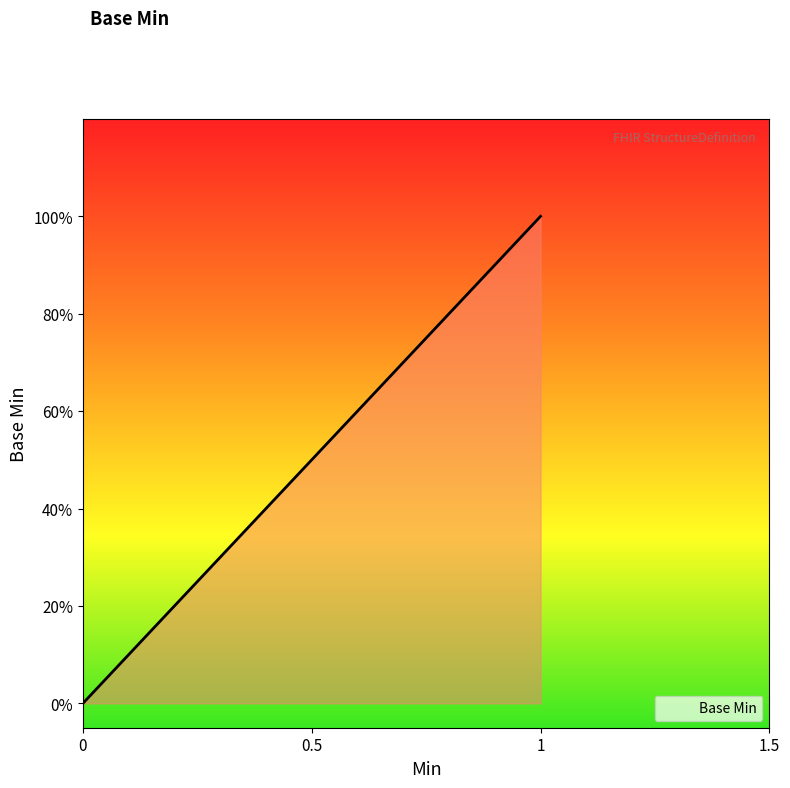

Does the chart display data point markers on the line(s)?

No